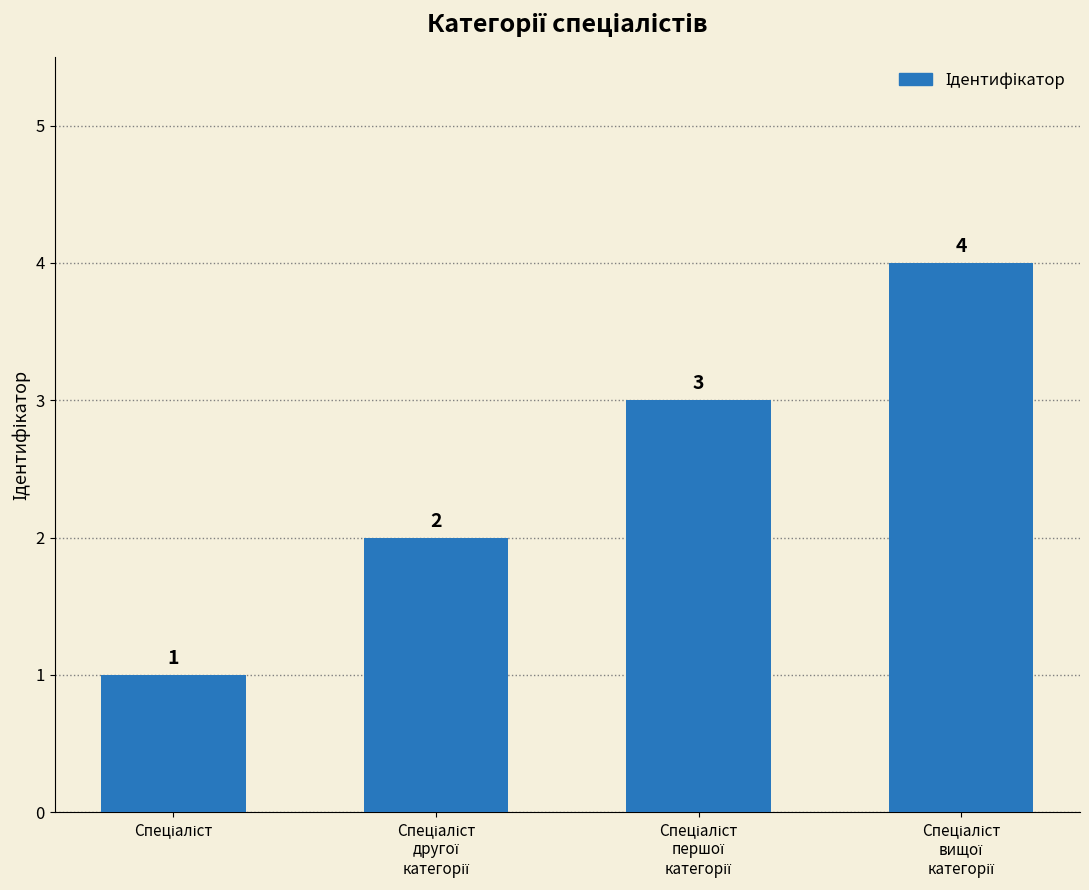

How many values are below 3?

2